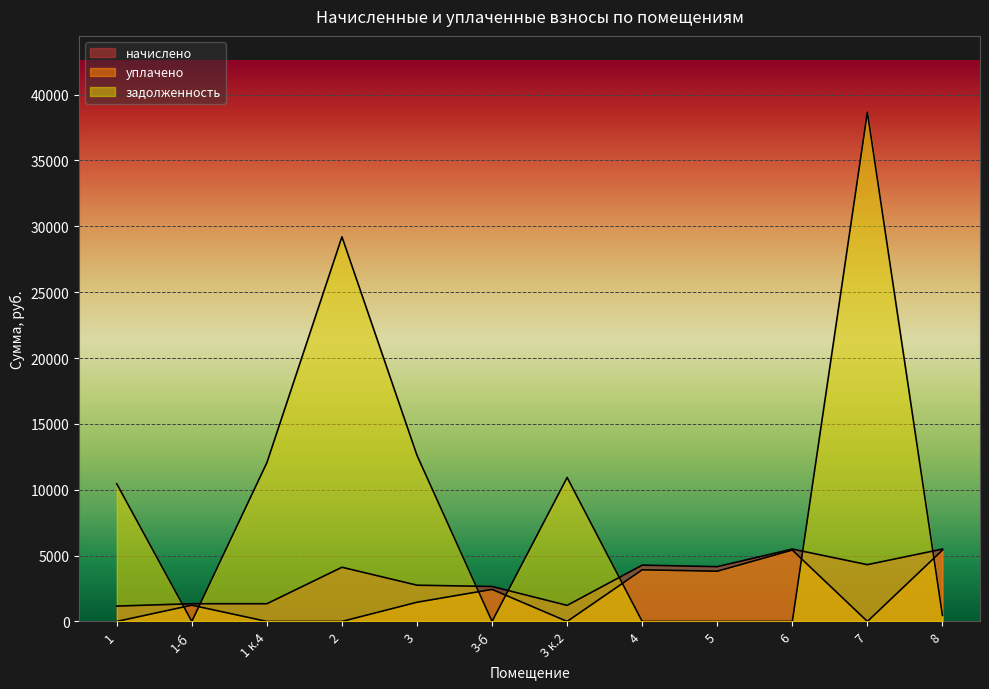

Reading left to right, extract all data points from this chart.

начислено: 1=1165.3	1-б=1344.6	1 к.4=1344.6	2=4114.4	3=2752.0	3-б=2653.3	3 к.2=1219.1	4=4275.8	5=4159.3	6=5494.9	7=4311.7	8=5494.9
уплачено: 1=0.0	1-б=1232.5	1 к.4=0.0	2=0.0	3=1457.9	3-б=2432.2	3 к.2=0.0	4=3919.5	5=3812.7	6=5417.7	7=0.0	8=5417.7
задолженность: 1=10448.7	1-б=0.0	1 к.4=12053.4	2=29204.7	3=12606.8	3-б=0.0	3 к.2=10930.9	4=0.0	5=0.0	6=0.0	7=38660.7	8=457.9